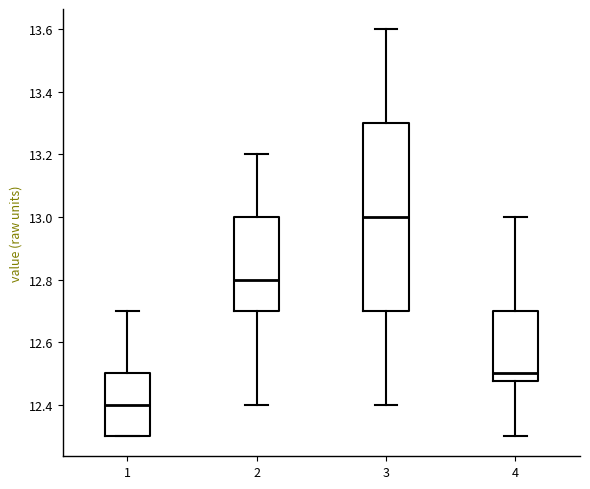

Reading left to right, transcribe this box plot: for each box, give where its median line is, the range the box spans, and where its two whiskers end, as read against the y-axis. The values are not printed on the chart, so give them approximately, as read against the axis.

1: median 12.40, box 12.30 to 12.50, whiskers 12.30 to 12.70
2: median 12.80, box 12.70 to 13.00, whiskers 12.40 to 13.20
3: median 13.00, box 12.70 to 13.30, whiskers 12.40 to 13.60
4: median 12.50, box 12.48 to 12.70, whiskers 12.30 to 13.00